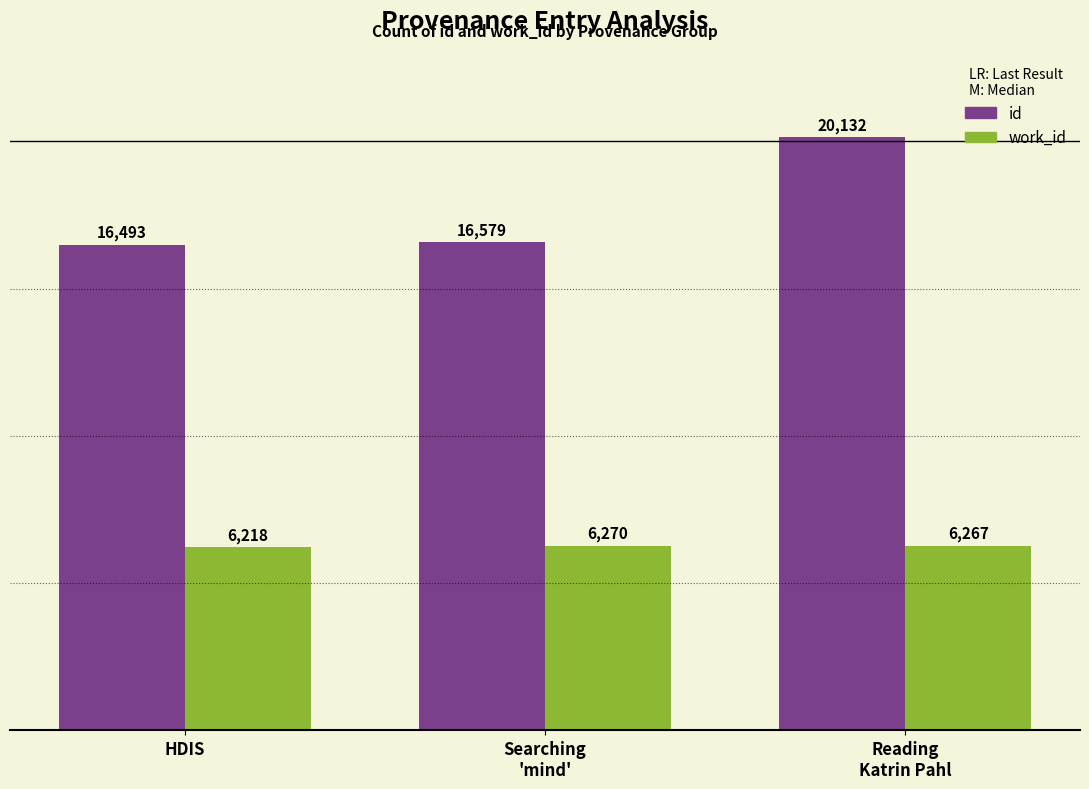

The value of id at Searching
'mind' is 16579. True or false?

True